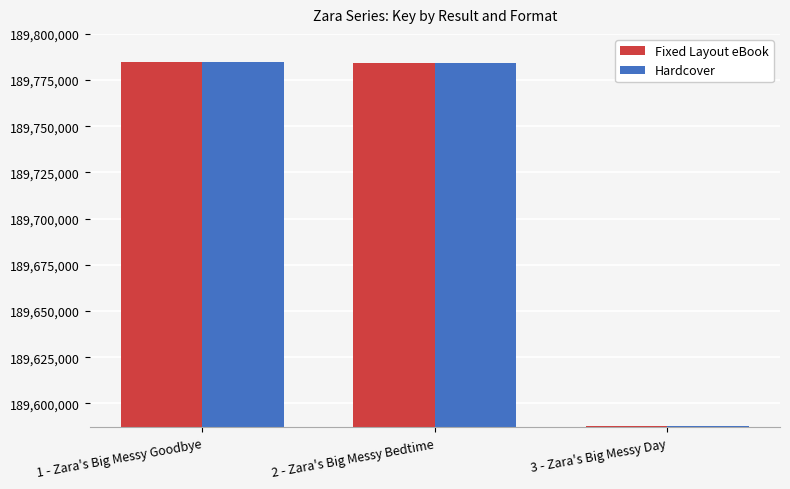

Is it true that Hardcover equals 99309321 at 1 - Zara's Big Messy Goodbye?

False